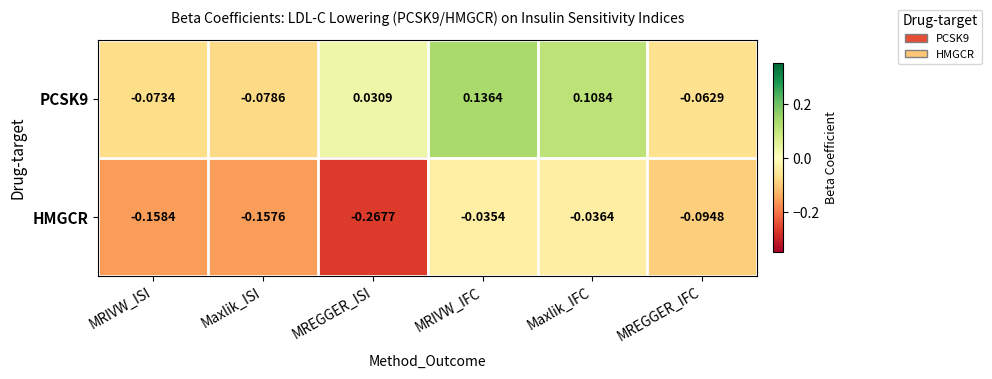

List the series in order of their overall mean, lowest first.

HMGCR, PCSK9